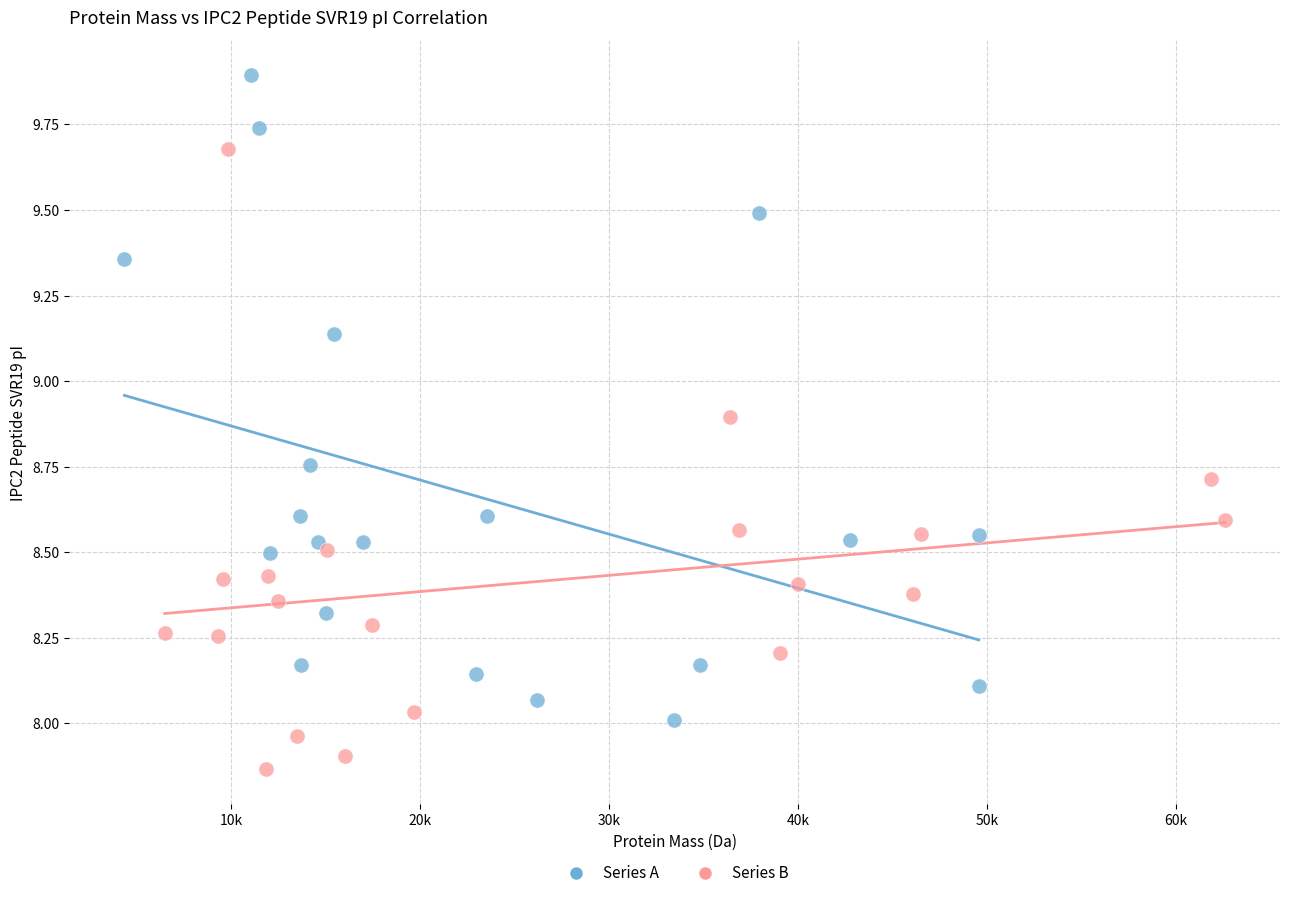

Which series contains the lowest Y value?

Series B